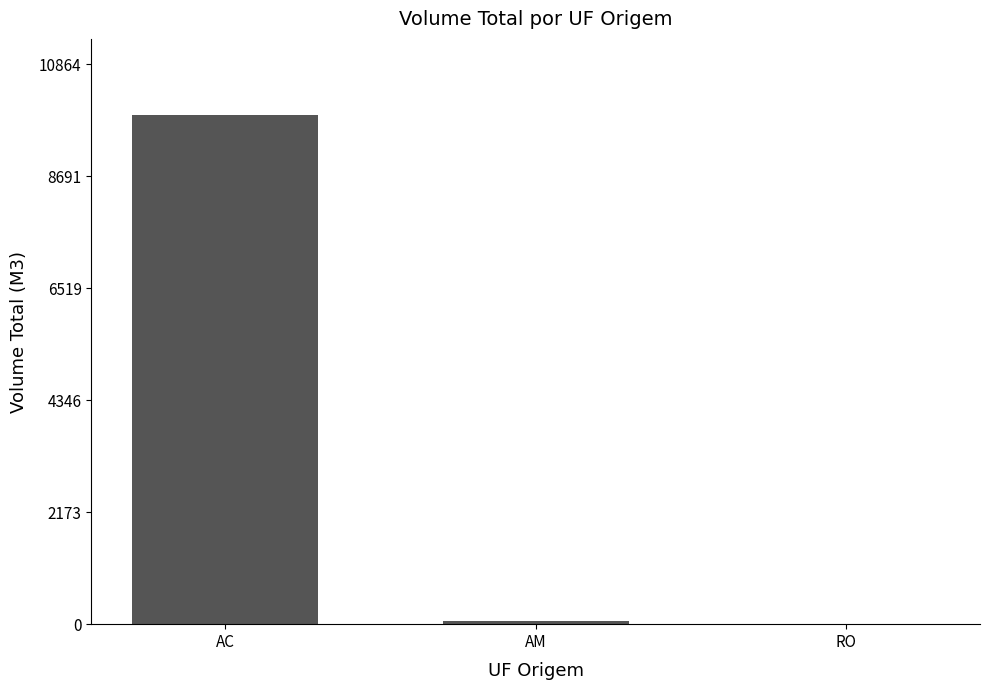

The value at AC is 2717.3. True or false?

False